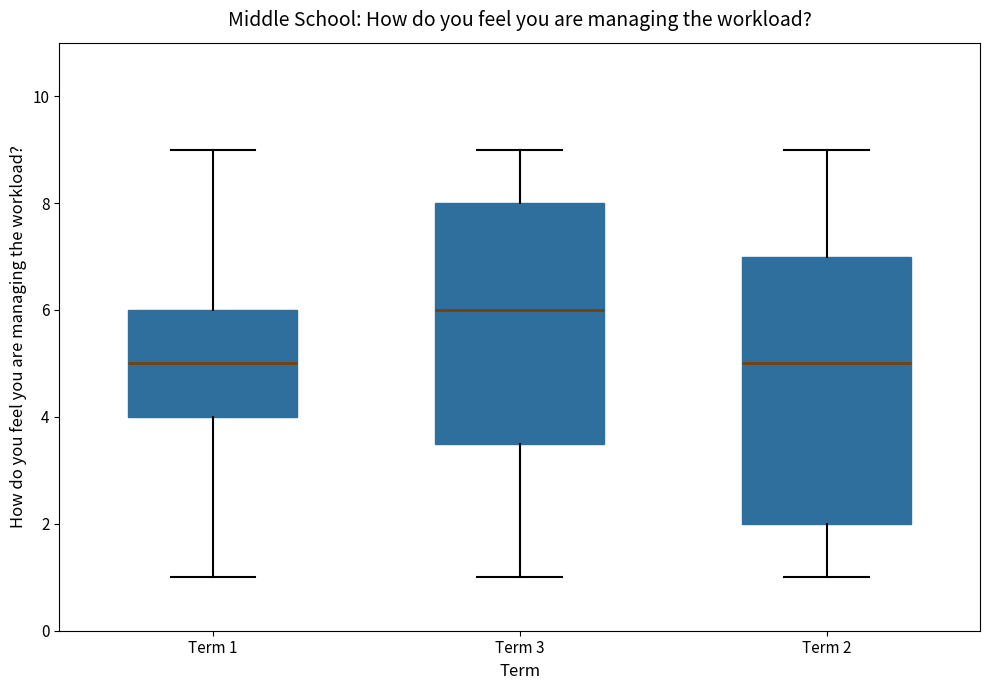

Which box is the tallest, from its lower edge to its upper edge?

Term 2